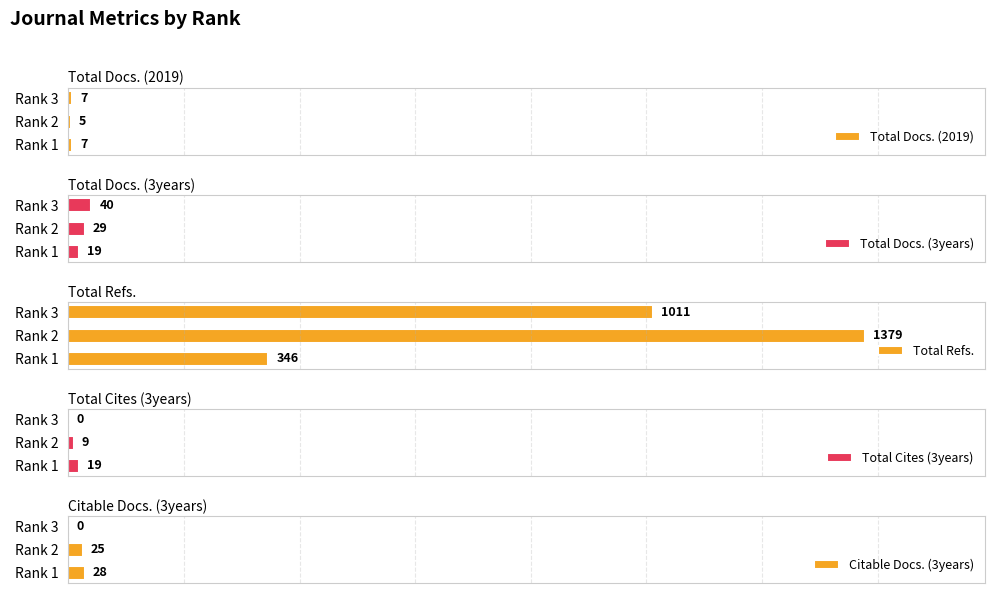

Where is Total Refs. nearest to the value 862?

Rank 3